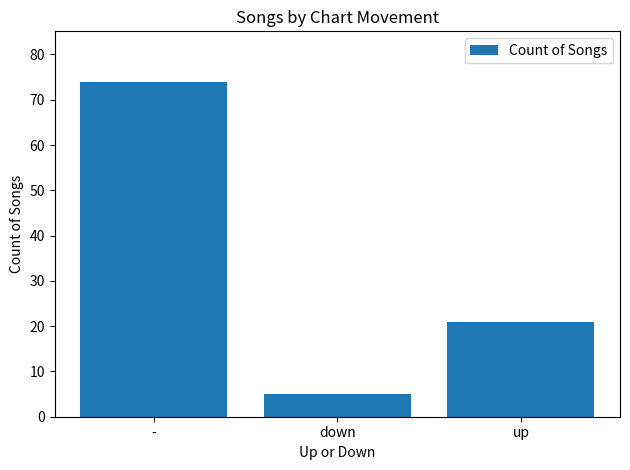

List the labels in order of value, smallest first.

down, up, -